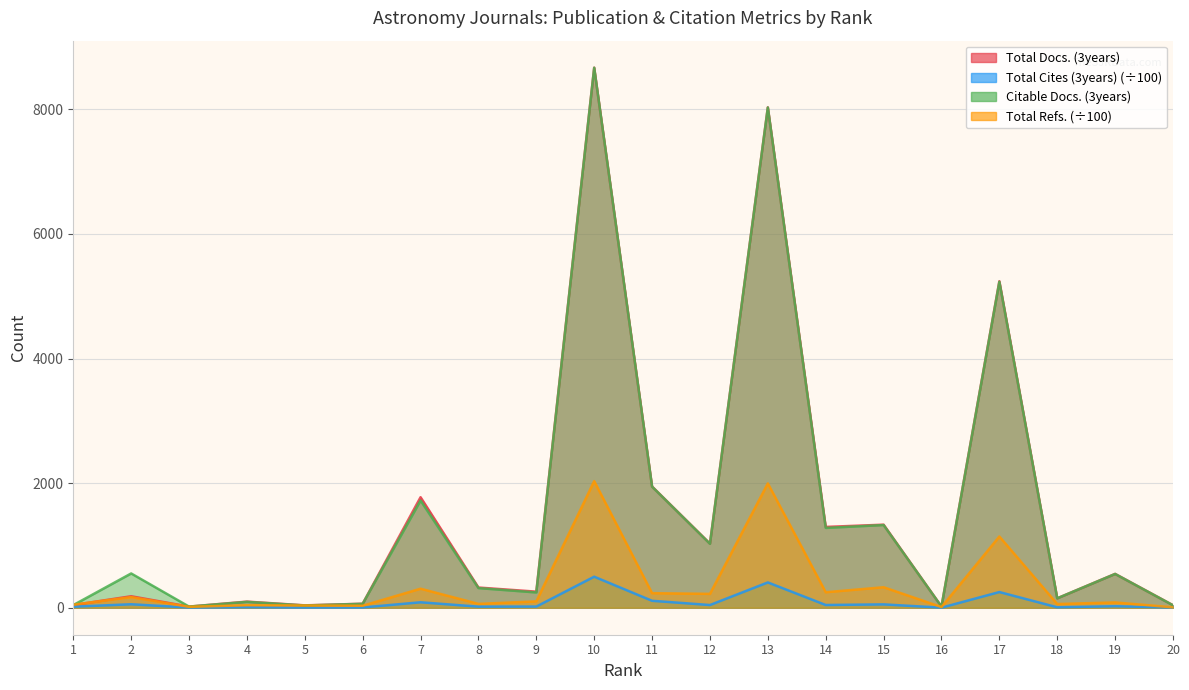

Which category has the highest value across all series?

10